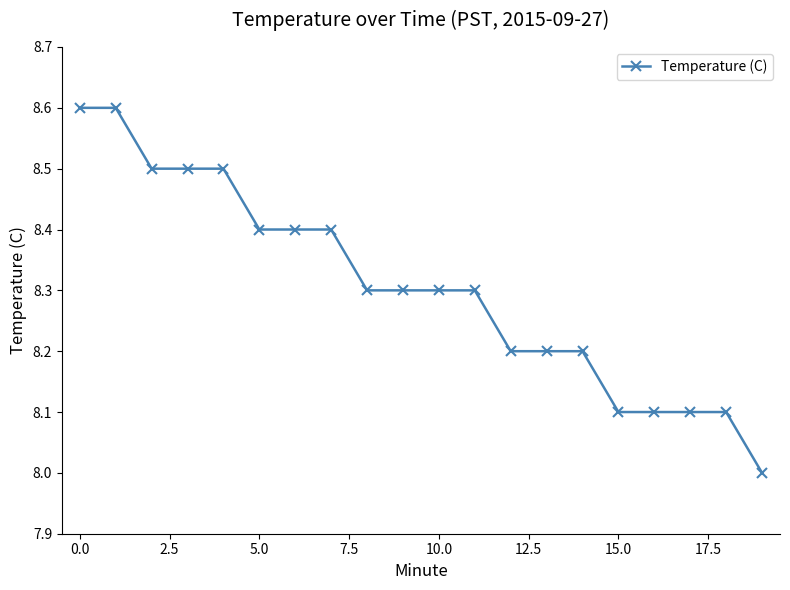

What is the average value?

8.3